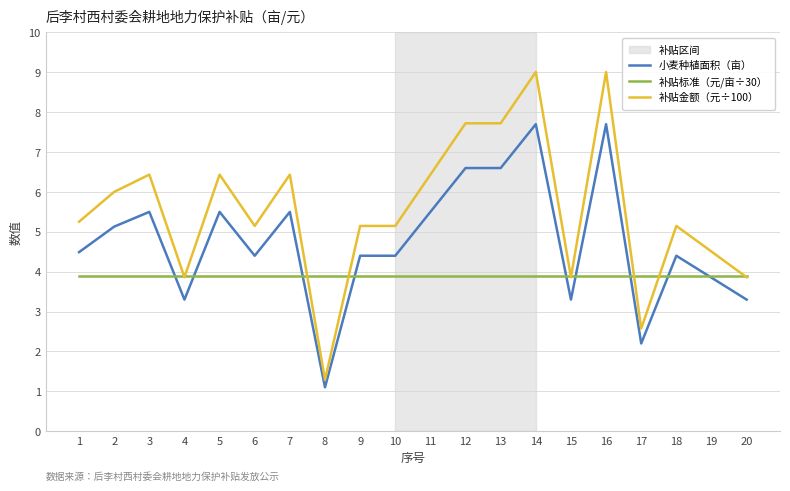

How many series are shown in this chart?

3